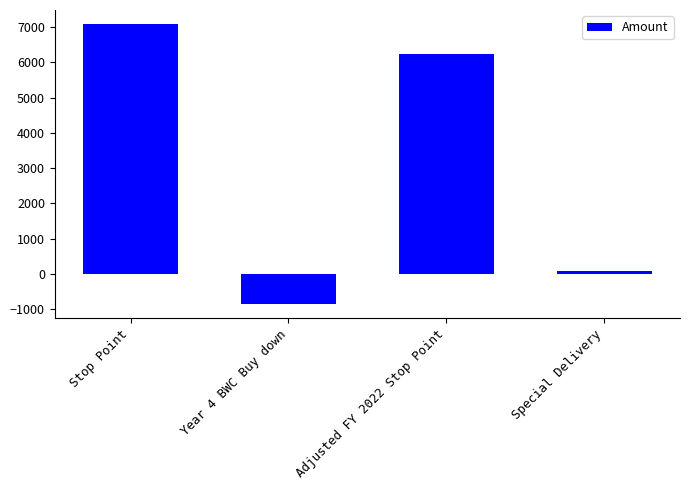

How many values are below zero?

1